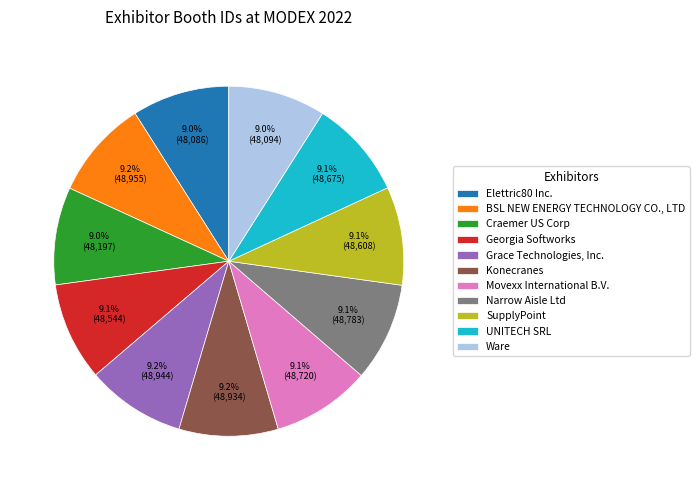

Approximately how many times larger is the value at BSL NEW ENERGY TECHNOLOGY CO., LTD compared to SupplyPoint?

1.0